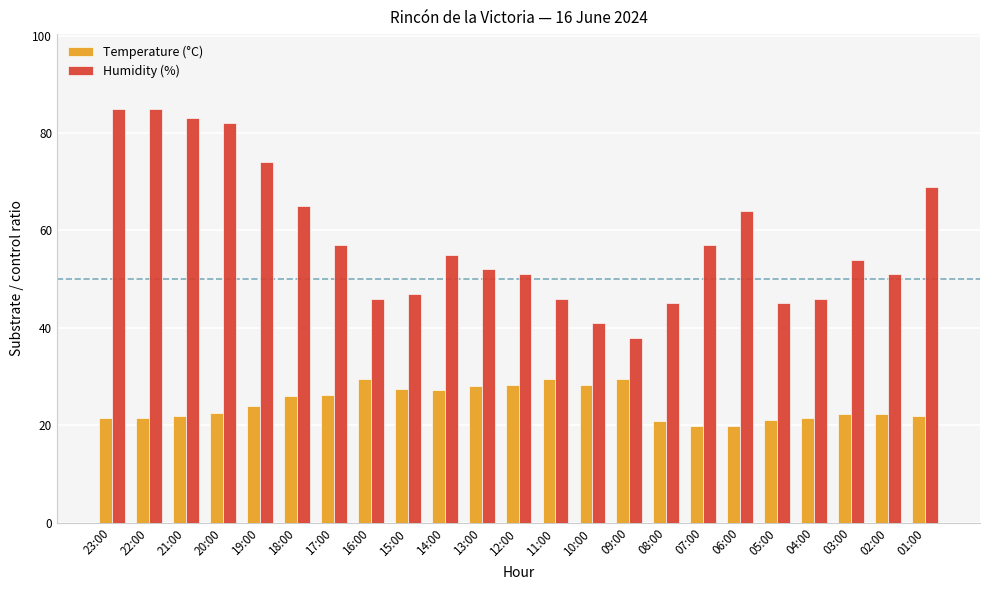

Which category has the lowest value in the Humidity (%) series?

09:00